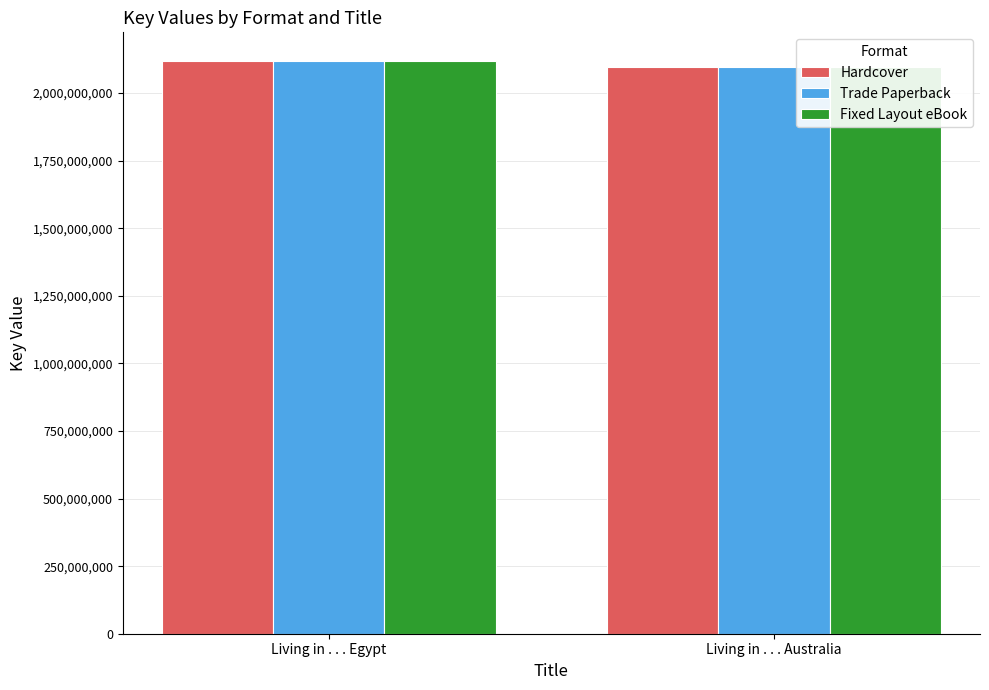

What position from the right is Living in . . . Australia?

1